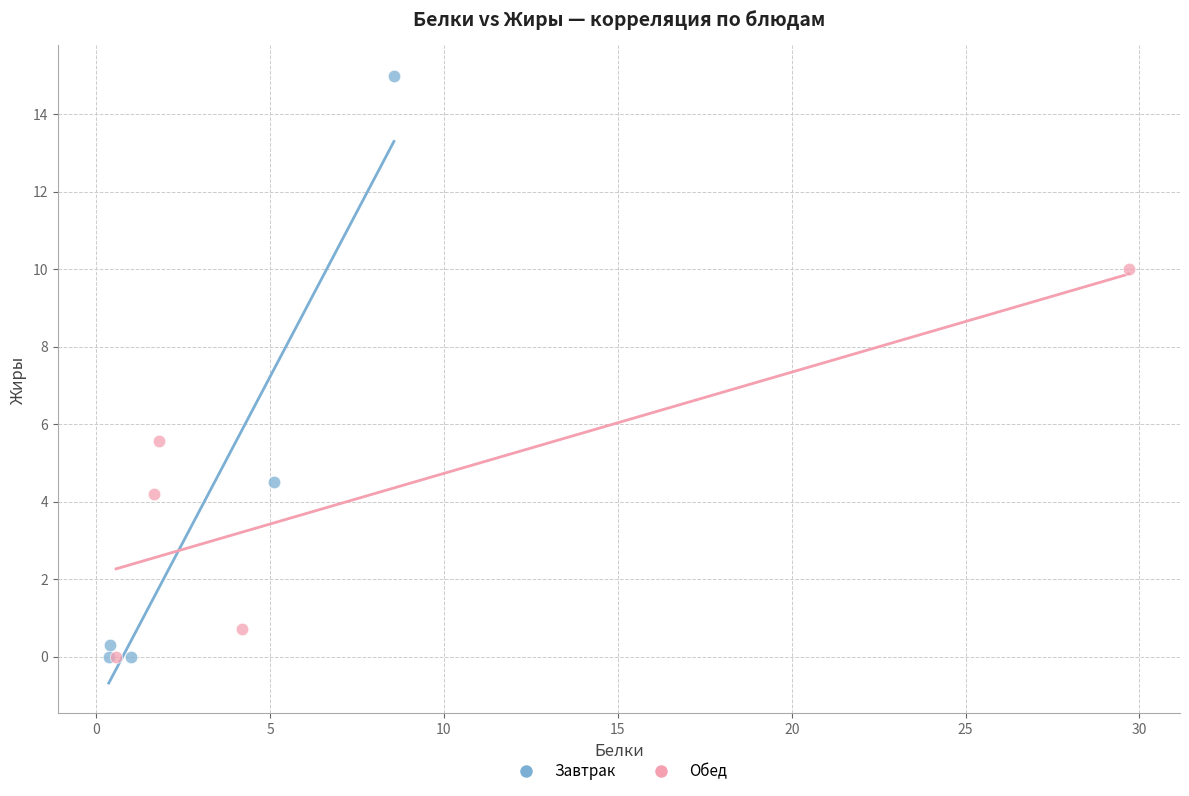

Which series contains the highest Y value?

Завтрак